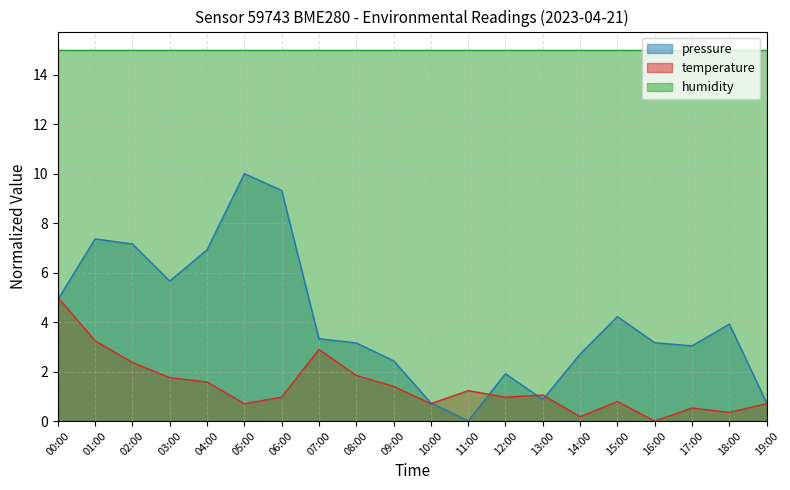

Between 02:00 and 13:00, which is larger?

02:00